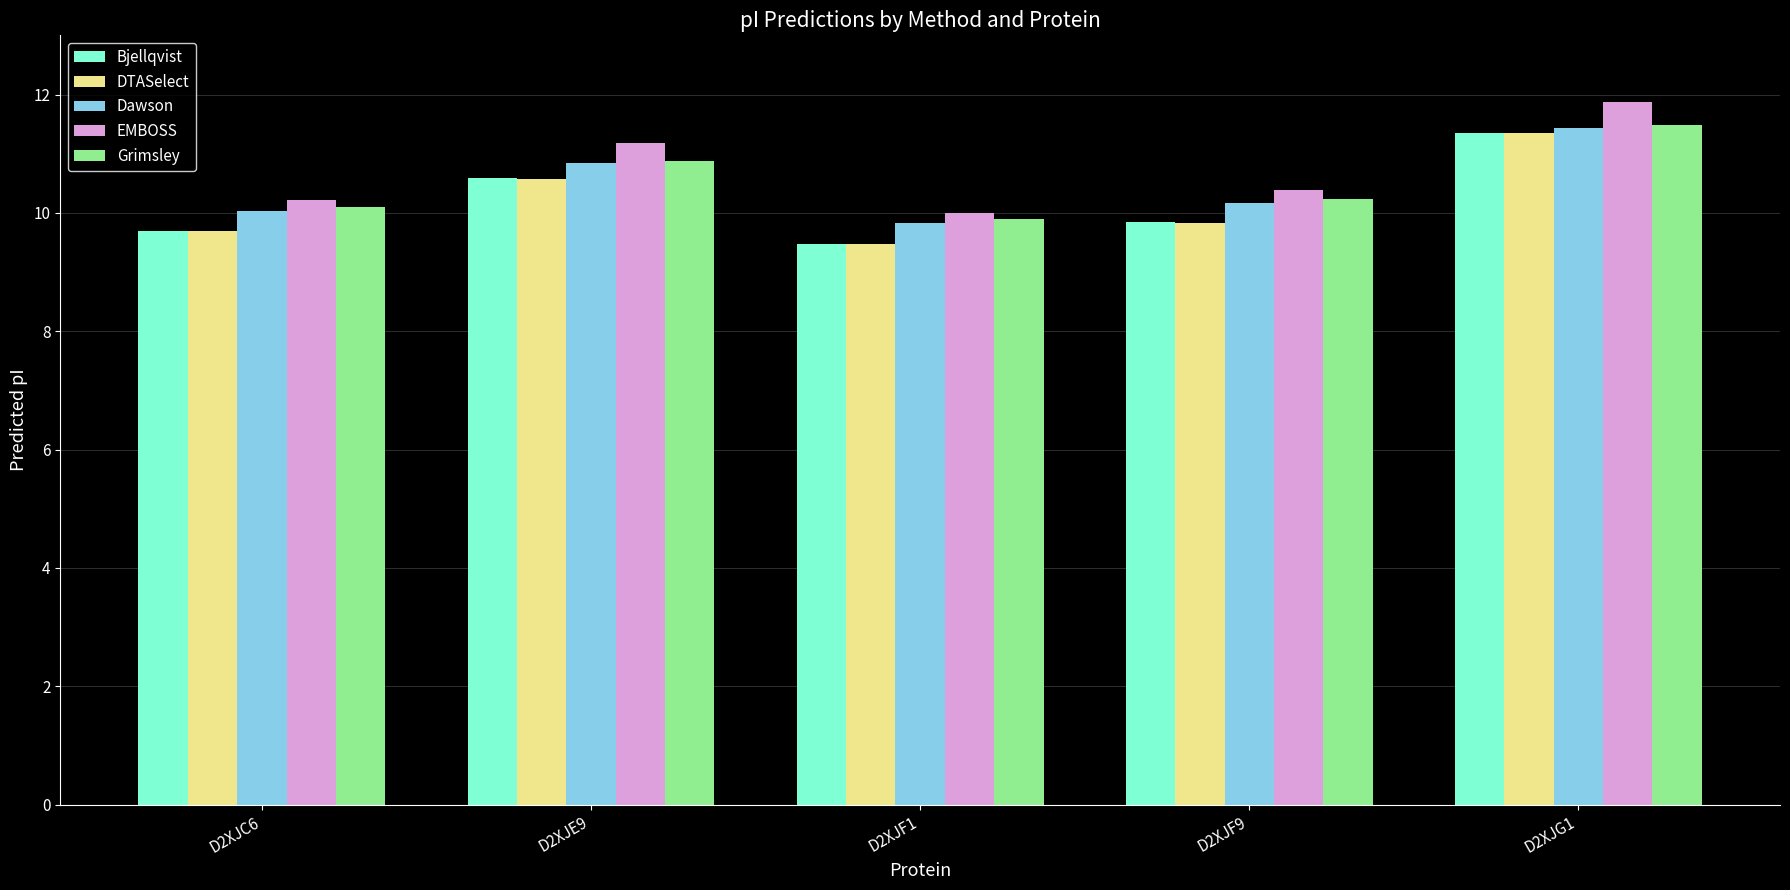

Where does the EMBOSS series first go above 10?

D2XJC6